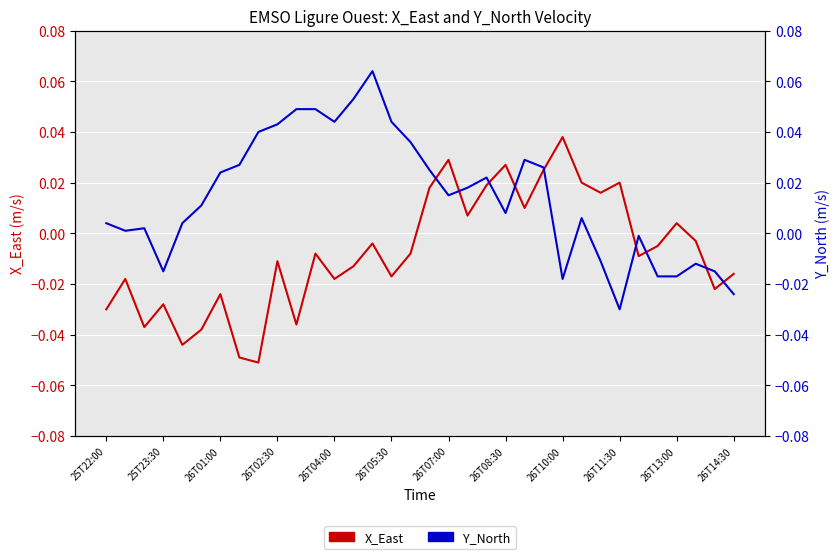

How many values in Y_North are below zero?

10